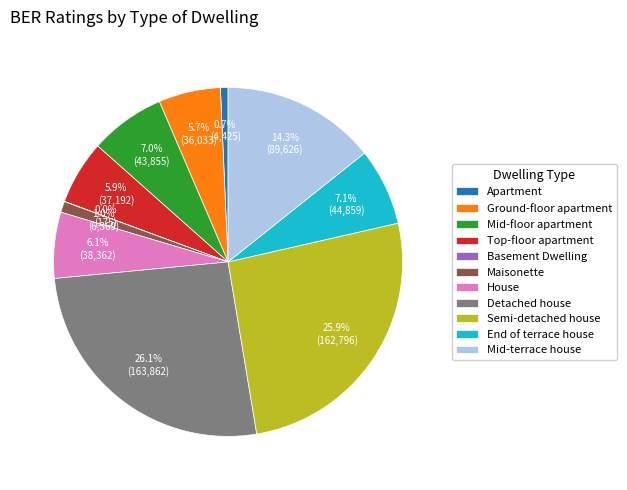

Approximately how many times larger is the value at Detached house compared to House?

4.3